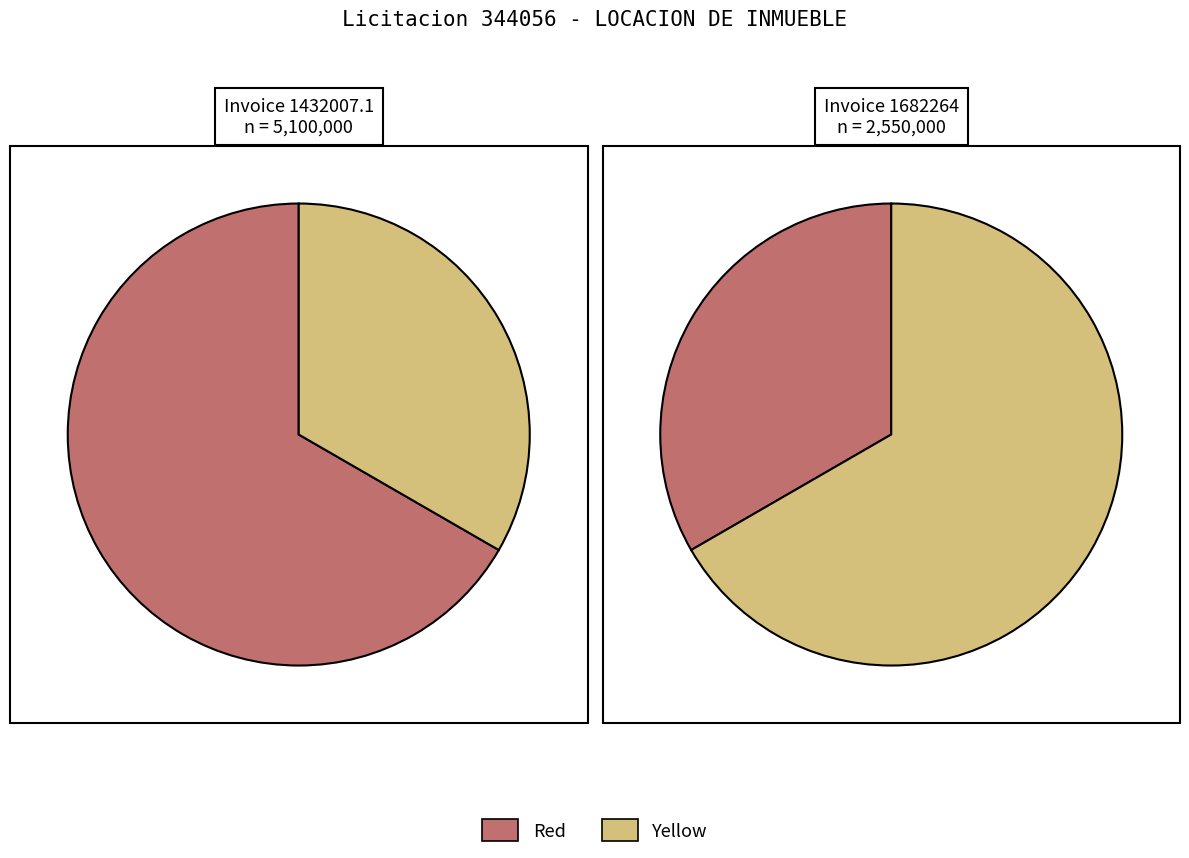

To the nearest percent, what is the difference between the LOCACION DE INMUEBLE (1682264) and LOCACION DE INMUEBLE (1432007.1) slice percentages?

33%